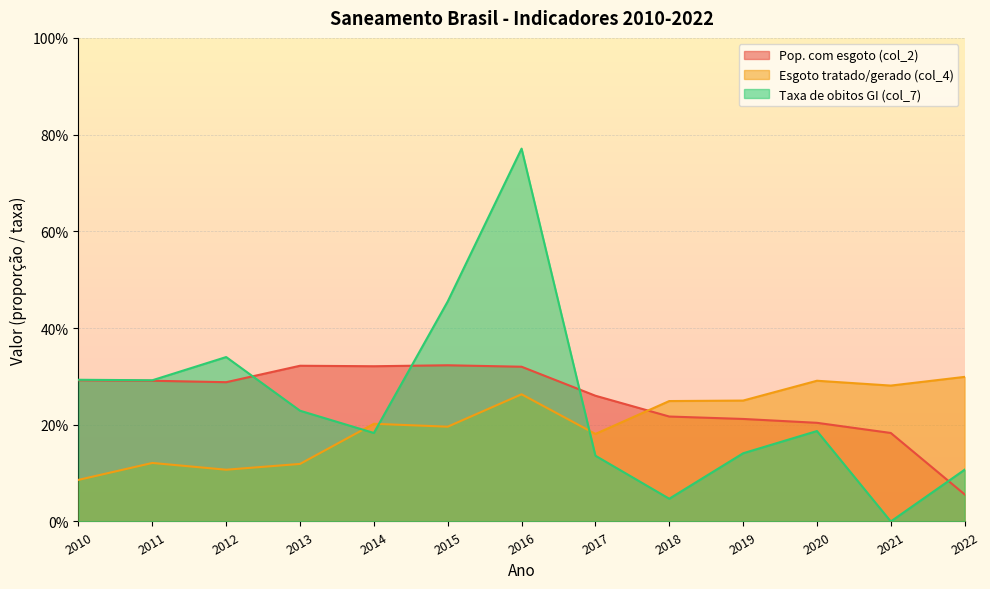

After their last crossing, which series has the higher values: Esgoto tratado/gerado (col_4) or Pop. com esgoto (col_2)?

Esgoto tratado/gerado (col_4)